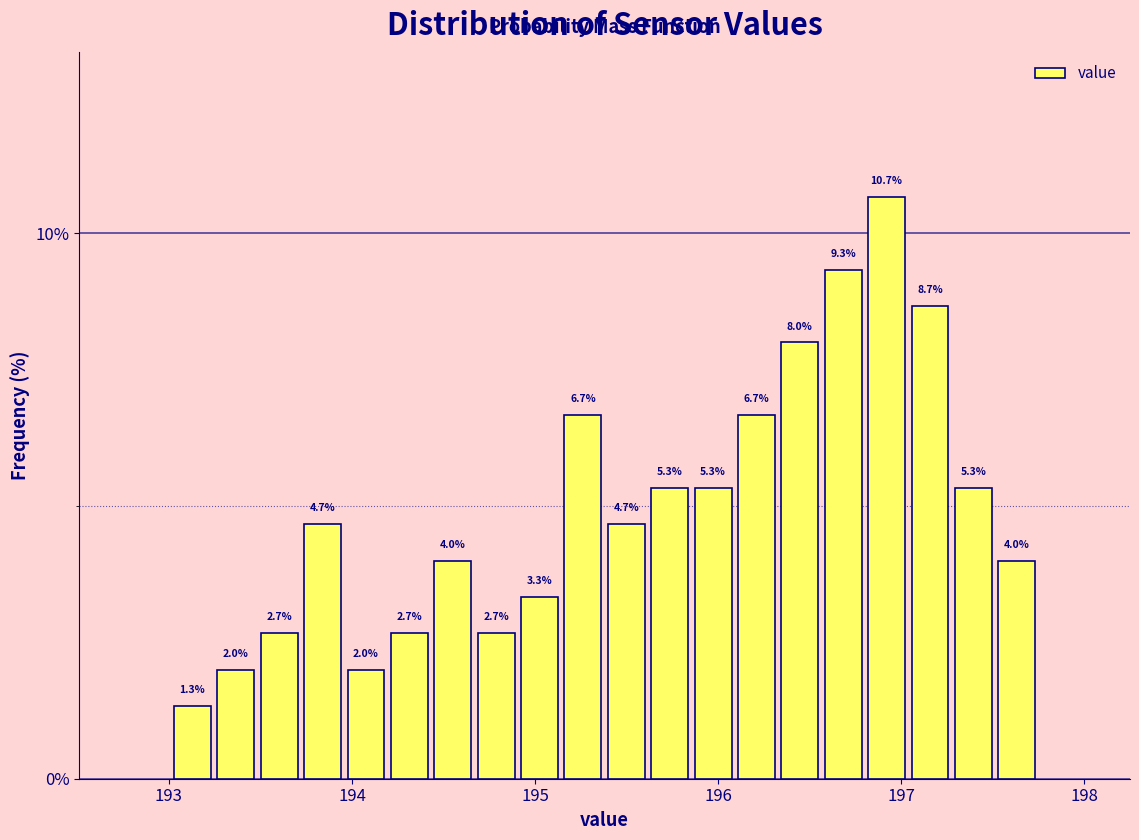

Around what value on the x-axis is the tallest bar? Give the approximate position of its centre, as read against the axis.

196.9